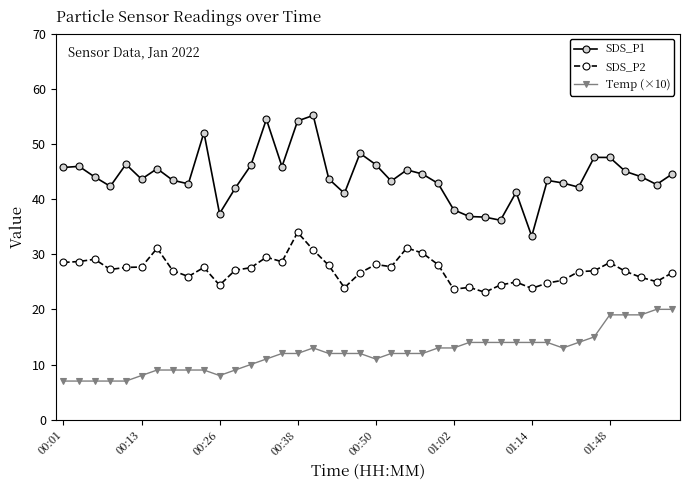

Which series has the widest spread of values?

SDS_P1